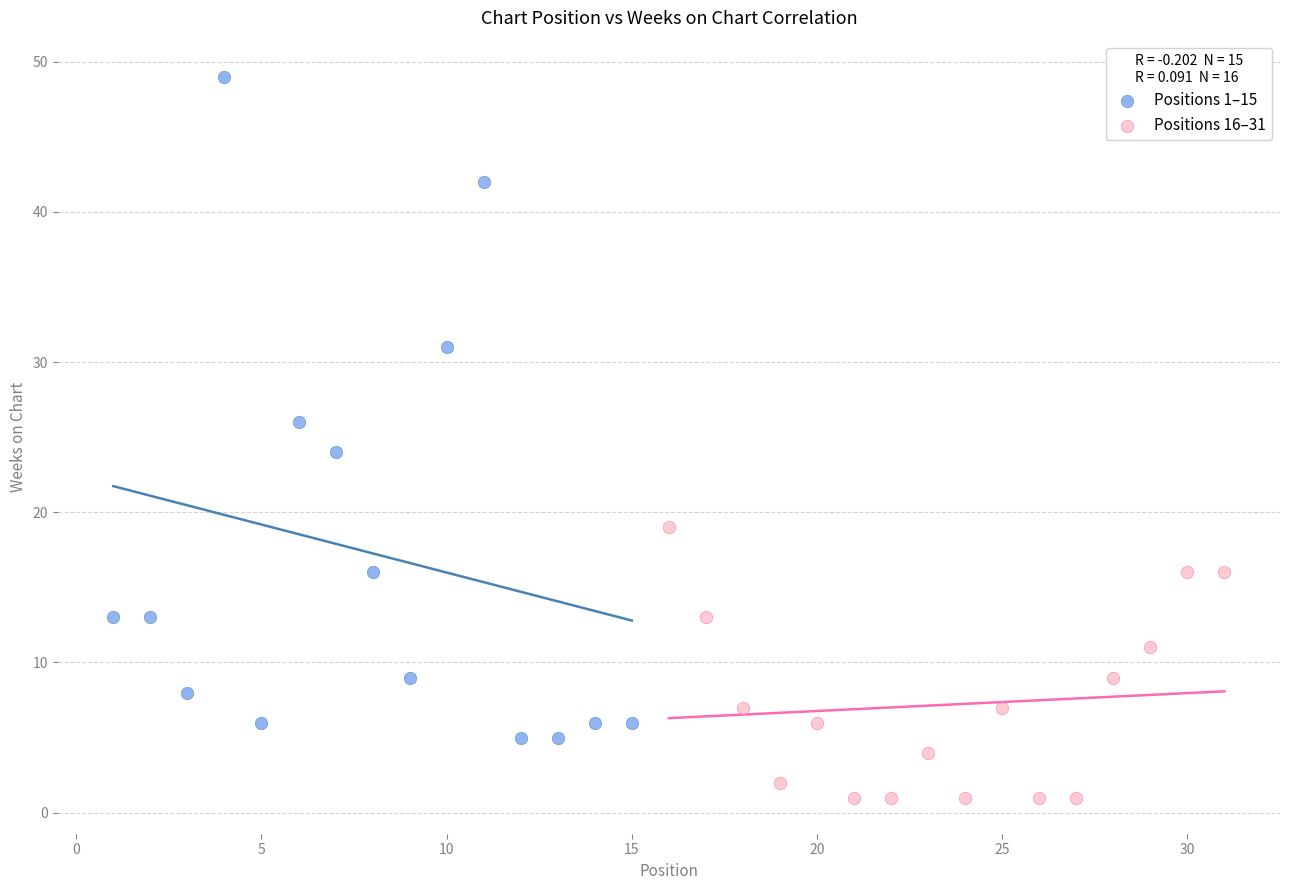

Which series reaches the maximum Y coordinate?

Positions 1–15